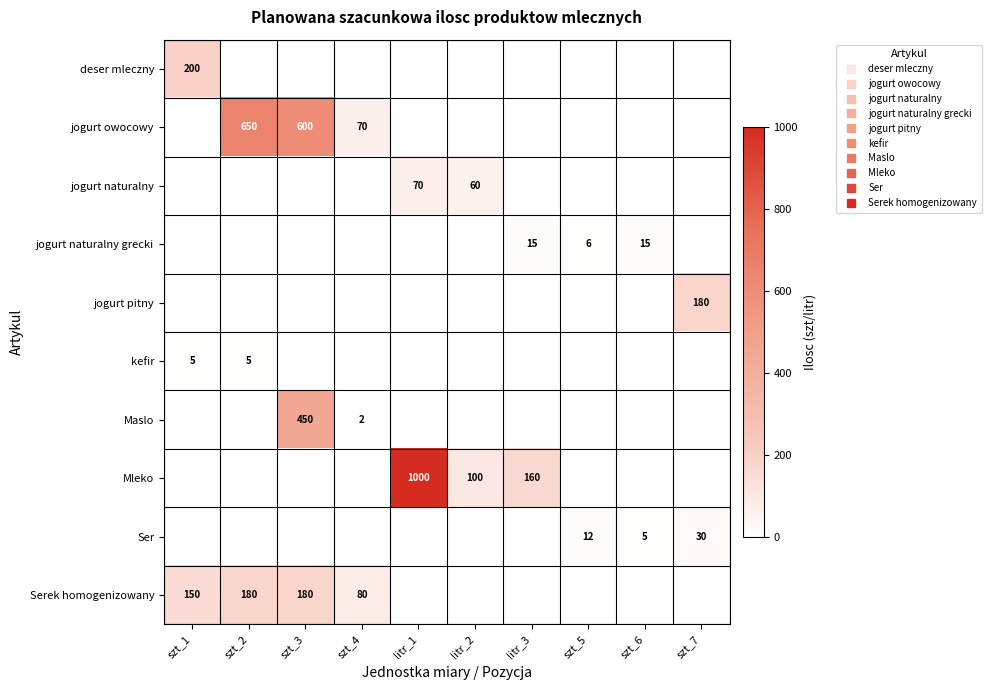

Is it true that jogurt owocowy equals -282 at litr_3?

False